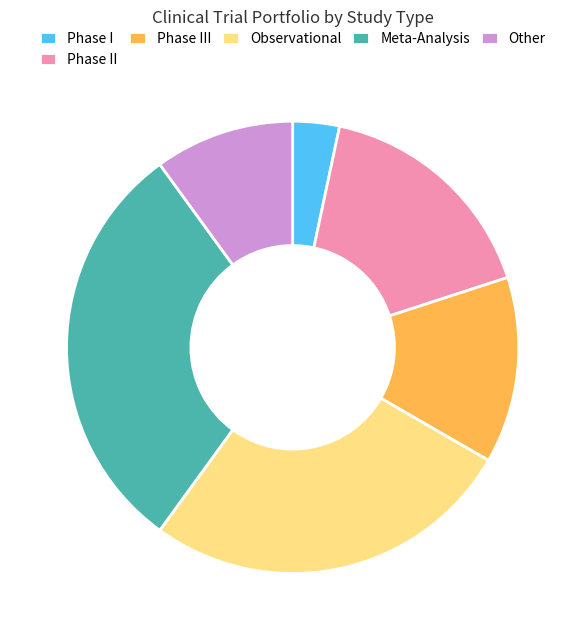

Rank the categories by value from lowest to highest.

Phase I, Other, Phase III, Phase II, Observational, Meta-Analysis